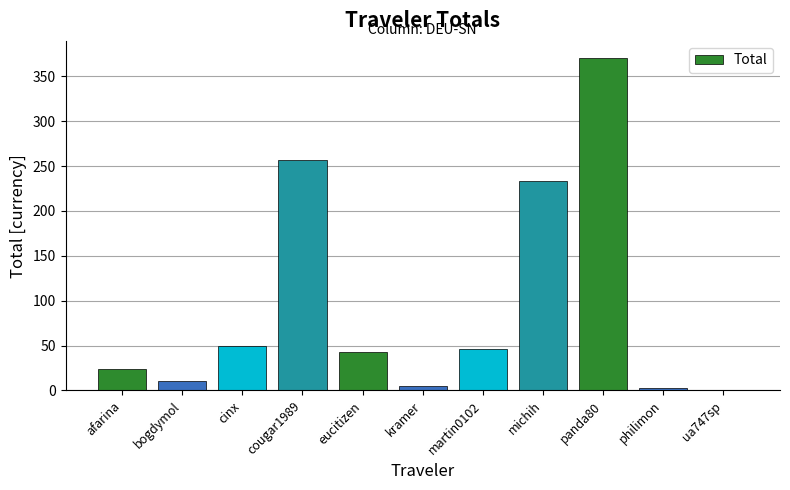

What is the approximate value at martin0102?

45.9